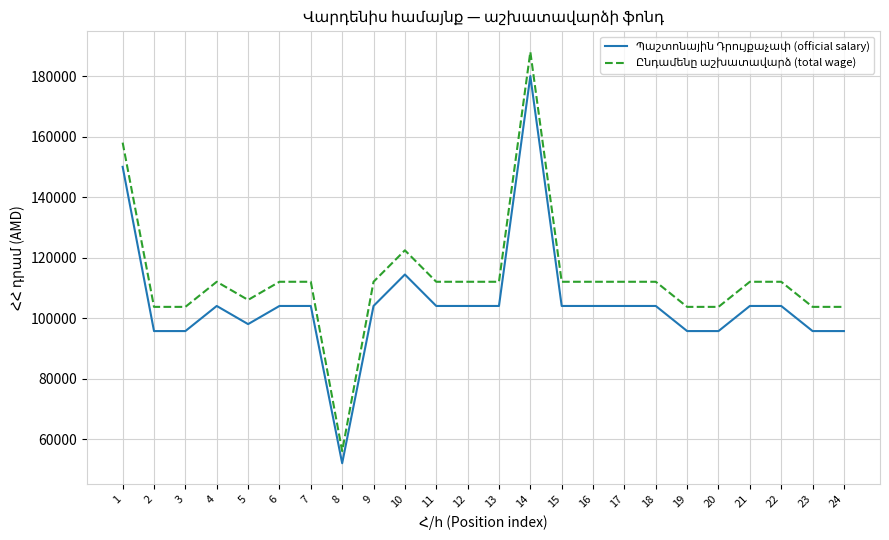

What is the minimum value shown in the chart?

52000